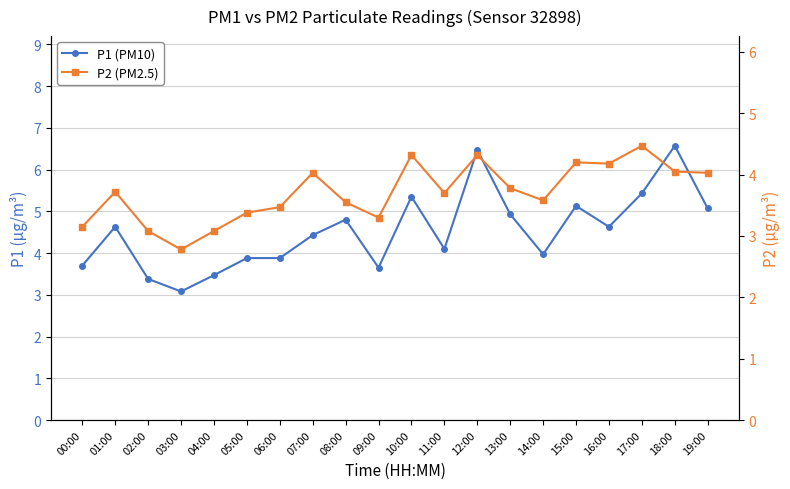

How many distinct data groups are displayed?

2